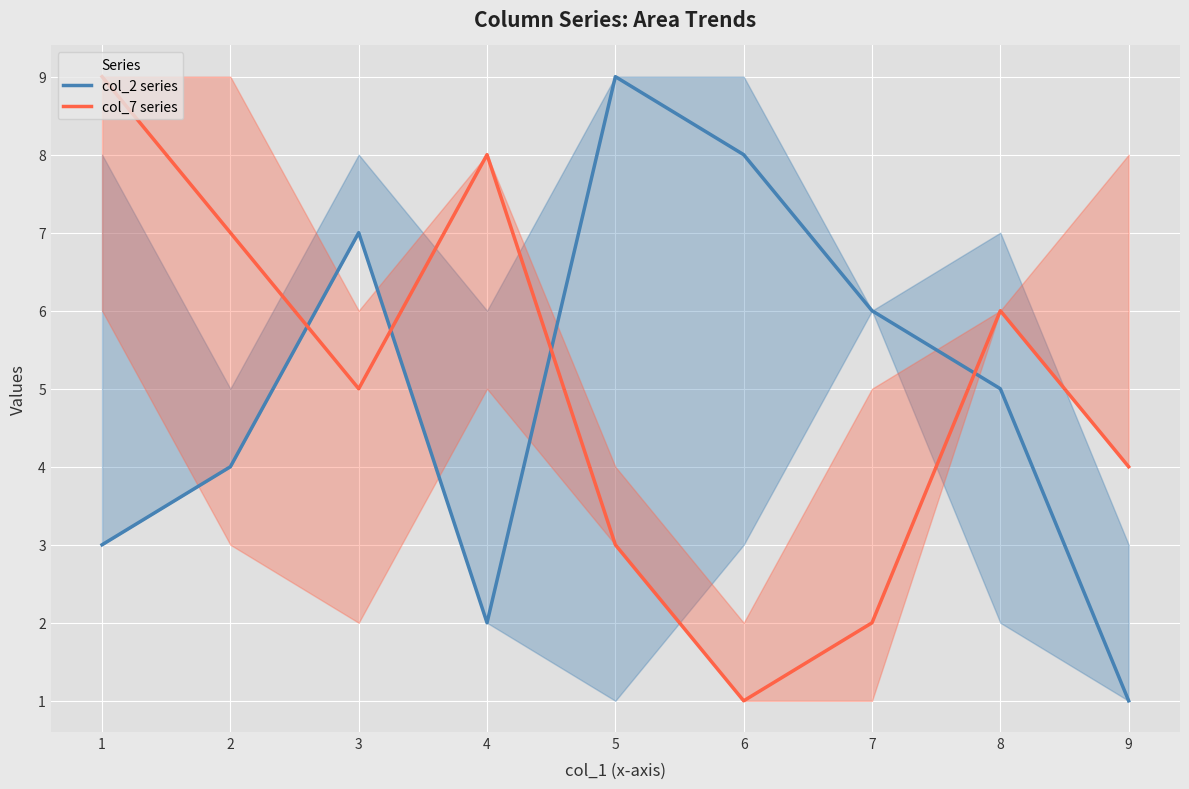

What is the value of the col_7 series point at the 1st from the left?

9